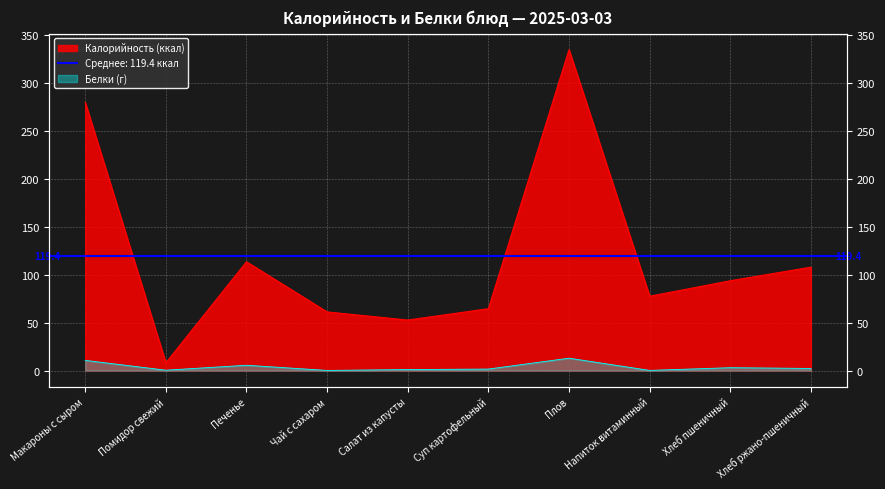

In Белки (г), how many points are lower than both neighbors (excluding endpoints)?

3